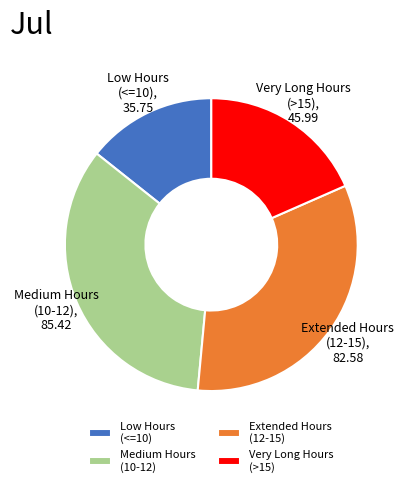

Which has a higher value, Extended Hours (12-15), 82.58 or Low Hours (<=10), 35.75?

Extended Hours (12-15), 82.58